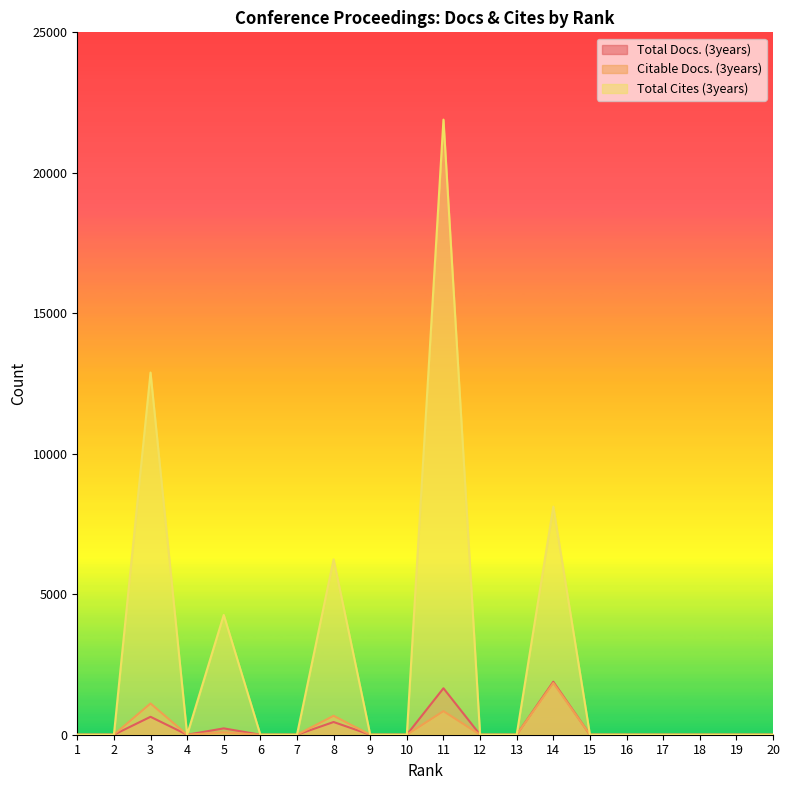

Reading left to right, transcribe all the data shown in this chart.

Total Docs. (3years): 0	0	638	0	226	0	0	452	0	0	1654	0	0	1886	0	0	0	0	0	0
Citable Docs. (3years): 0	0	1112	0	84	0	0	673	0	0	840	0	0	1840	0	0	0	0	0	0
Total Cites (3years): 0	0	12891	0	4263	0	0	6243	0	0	21894	0	0	8119	0	0	0	0	0	0